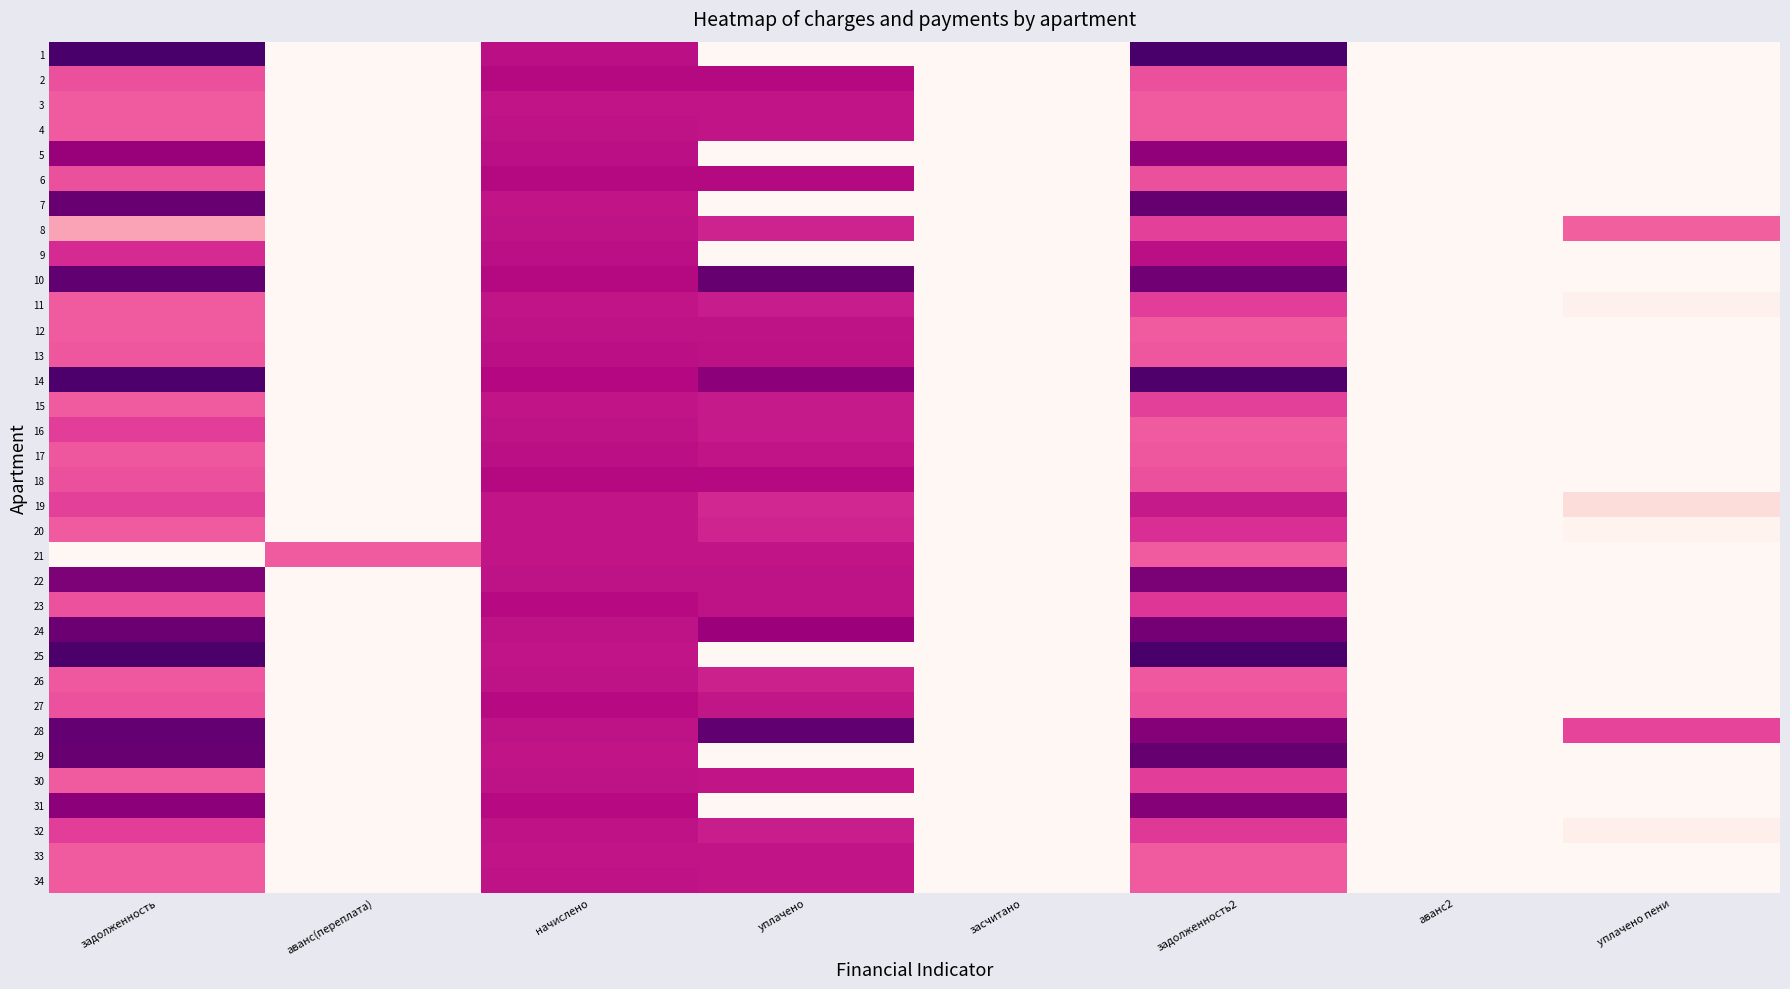

Reading right to left, extract all data points from this chart.

1: уплачено пени=0.0	аванс2=0.0	задолженность2=10.5	засчитано=0.0	уплачено=0.0	начислено=7.5	аванс(переплата)=0.0	задолженность=10.5
2: уплачено пени=0.0	аванс2=0.0	задолженность2=5.9	засчитано=0.0	уплачено=7.6	начислено=7.6	аванс(переплата)=0.0	задолженность=5.9
3: уплачено пени=0.0	аванс2=0.0	задолженность2=5.6	засчитано=0.0	уплачено=7.4	начислено=7.4	аванс(переплата)=0.0	задолженность=5.6
4: уплачено пени=0.0	аванс2=0.0	задолженность2=5.6	засчитано=0.0	уплачено=7.4	начислено=7.4	аванс(переплата)=0.0	задолженность=5.6
5: уплачено пени=0.0	аванс2=0.0	задолженность2=8.6	засчитано=0.0	уплачено=0.0	начислено=7.5	аванс(переплата)=0.0	задолженность=8.4
6: уплачено пени=0.0	аванс2=0.0	задолженность2=5.9	засчитано=0.0	уплачено=7.6	начислено=7.6	аванс(переплата)=0.0	задолженность=5.9
7: уплачено пени=0.0	аванс2=0.0	задолженность2=9.7	засчитано=0.0	уплачено=0.0	начислено=7.4	аванс(переплата)=0.0	задолженность=9.6
8: уплачено пени=5.5	аванс2=0.0	задолженность2=6.3	засчитано=0.0	уплачено=7.0	начислено=7.4	аванс(переплата)=0.0	задолженность=3.8
9: уплачено пени=0.0	аванс2=0.0	задолженность2=7.5	засчитано=0.0	уплачено=0.0	начислено=7.5	аванс(переплата)=0.0	задолженность=6.8
10: уплачено пени=0.0	аванс2=0.0	задолженность2=9.4	засчитано=0.0	уплачено=9.7	начислено=7.6	аванс(переплата)=0.0	задолженность=9.8
11: уплачено пени=0.4	аванс2=0.0	задолженность2=6.3	засчитано=0.0	уплачено=7.2	начислено=7.4	аванс(переплата)=0.0	задолженность=5.6
12: уплачено пени=0.0	аванс2=0.0	задолженность2=5.6	засчитано=0.0	уплачено=7.4	начислено=7.4	аванс(переплата)=0.0	задолженность=5.6
13: уплачено пени=0.0	аванс2=0.0	задолженность2=5.7	засчитано=0.0	уплачено=7.4	начислено=7.5	аванс(переплата)=0.0	задолженность=5.7
14: уплачено пени=0.0	аванс2=0.0	задолженность2=10.3	засчитано=0.0	уплачено=8.7	начислено=7.7	аванс(переплата)=0.0	задолженность=10.4
15: уплачено пени=0.0	аванс2=0.0	задолженность2=6.2	засчитано=0.0	уплачено=7.2	начислено=7.4	аванс(переплата)=0.0	задолженность=5.6
16: уплачено пени=0.0	аванс2=0.0	задолженность2=5.6	засчитано=0.0	уплачено=7.2	начислено=7.4	аванс(переплата)=0.0	задолженность=6.3
17: уплачено пени=0.0	аванс2=0.0	задолженность2=5.7	засчитано=0.0	уплачено=7.4	начислено=7.5	аванс(переплата)=0.0	задолженность=5.7
18: уплачено пени=0.0	аванс2=0.0	задолженность2=5.9	засчитано=0.0	уплачено=7.6	начислено=7.6	аванс(переплата)=0.0	задолженность=5.9
19: уплачено пени=1.5	аванс2=0.0	задолженность2=7.2	засчитано=0.0	уплачено=6.9	начислено=7.3	аванс(переплата)=0.0	задолженность=6.3
20: уплачено пени=0.2	аванс2=0.0	задолженность2=6.7	засчитано=0.0	уплачено=6.9	начислено=7.4	аванс(переплата)=0.0	задолженность=5.6
21: уплачено пени=0.0	аванс2=0.0	задолженность2=5.6	засчитано=0.0	уплачено=7.4	начислено=7.4	аванс(переплата)=5.6	задолженность=0.0
22: уплачено пени=0.0	аванс2=0.0	задолженность2=9.1	засчитано=0.0	уплачено=7.4	начислено=7.4	аванс(переплата)=0.0	задолженность=9.1
23: уплачено пени=0.0	аванс2=0.0	задолженность2=6.5	засчитано=0.0	уплачено=7.4	начислено=7.6	аванс(переплата)=0.0	задолженность=5.8
24: уплачено пени=0.0	аванс2=0.0	задолженность2=9.3	засчитано=0.0	уплачено=8.3	начислено=7.4	аванс(переплата)=0.0	задолженность=9.5
25: уплачено пени=0.0	аванс2=0.0	задолженность2=10.4	засчитано=0.0	уплачено=0.0	начислено=7.4	аванс(переплата)=0.0	задолженность=10.4
26: уплачено пени=0.0	аванс2=0.0	задолженность2=5.6	засчитано=0.0	уплачено=7.0	начислено=7.4	аванс(переплата)=0.0	задолженность=5.6
27: уплачено пени=0.0	аванс2=0.0	задолженность2=5.8	засчитано=0.0	уплачено=7.3	начислено=7.6	аванс(переплата)=0.0	задолженность=5.8
28: уплачено пени=6.1	аванс2=0.0	задолженность2=8.9	засчитано=0.0	уплачено=9.8	начислено=7.4	аванс(переплата)=0.0	задолженность=9.7
29: уплачено пени=0.0	аванс2=0.0	задолженность2=9.7	засчитано=0.0	уплачено=0.0	начислено=7.4	аванс(переплата)=0.0	задолженность=9.6
30: уплачено пени=0.0	аванс2=0.0	задолженность2=6.3	засчитано=0.0	уплачено=7.4	начислено=7.4	аванс(переплата)=0.0	задолженность=5.6
31: уплачено пени=0.0	аванс2=0.0	задолженность2=8.9	засчитано=0.0	уплачено=0.0	начислено=7.6	аванс(переплата)=0.0	задолженность=8.7
32: уплачено пени=0.5	аванс2=0.0	задолженность2=6.4	засчитано=0.0	уплачено=7.1	начислено=7.4	аванс(переплата)=0.0	задолженность=6.3
33: уплачено пени=0.0	аванс2=0.0	задолженность2=5.6	засчитано=0.0	уплачено=7.4	начислено=7.4	аванс(переплата)=0.0	задолженность=5.6
34: уплачено пени=0.0	аванс2=0.0	задолженность2=5.6	засчитано=0.0	уплачено=7.4	начислено=7.4	аванс(переплата)=0.0	задолженность=5.6